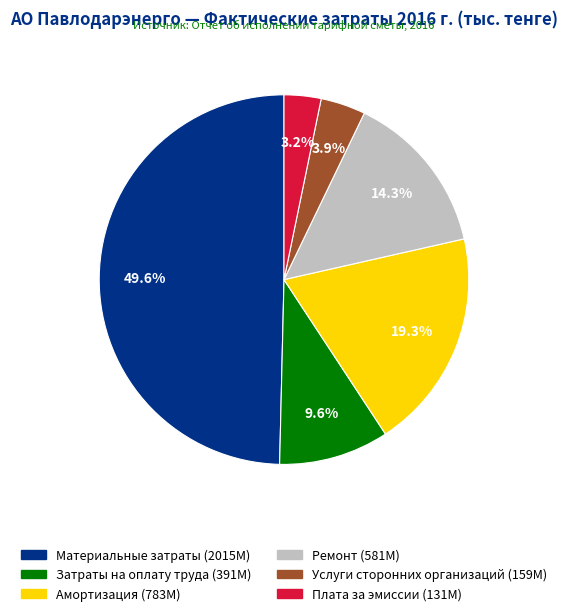

Is it true that Плата за эмиссии is 3% of the pie?

True